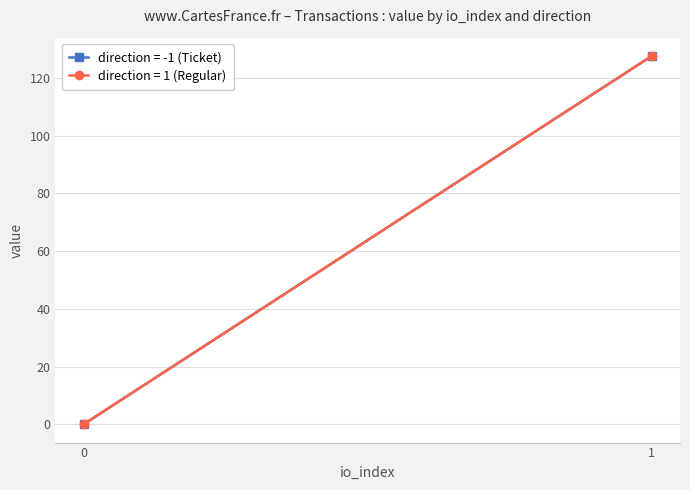

How many categories are shown in the chart?

2